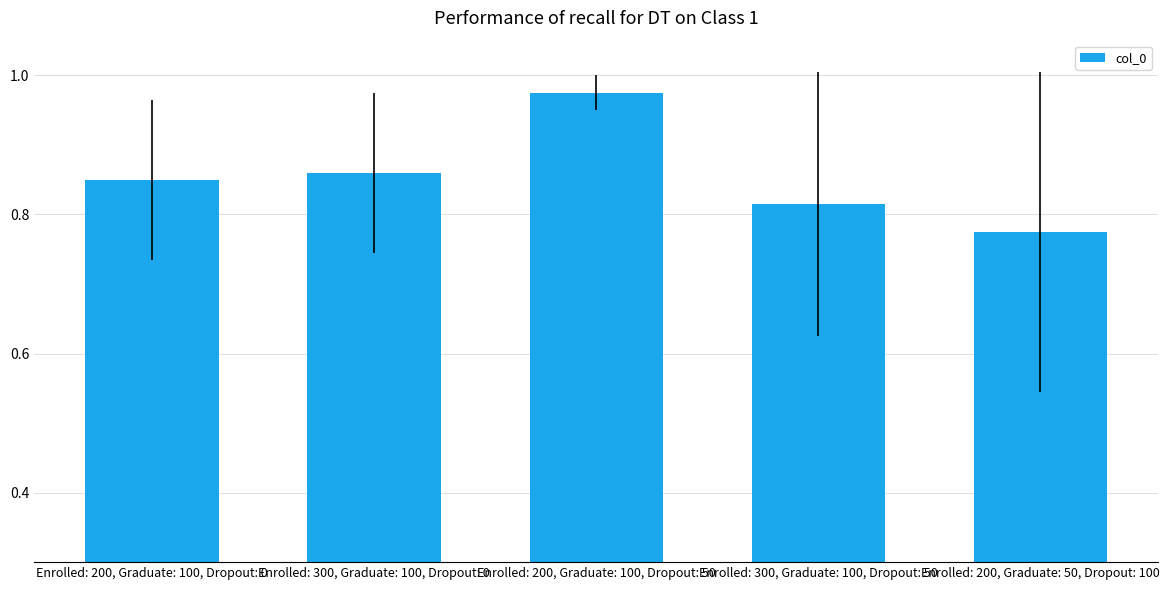

Is it true that the value at Enrolled: 300, Graduate: 100, Dropout: 0 is 0.5?

False